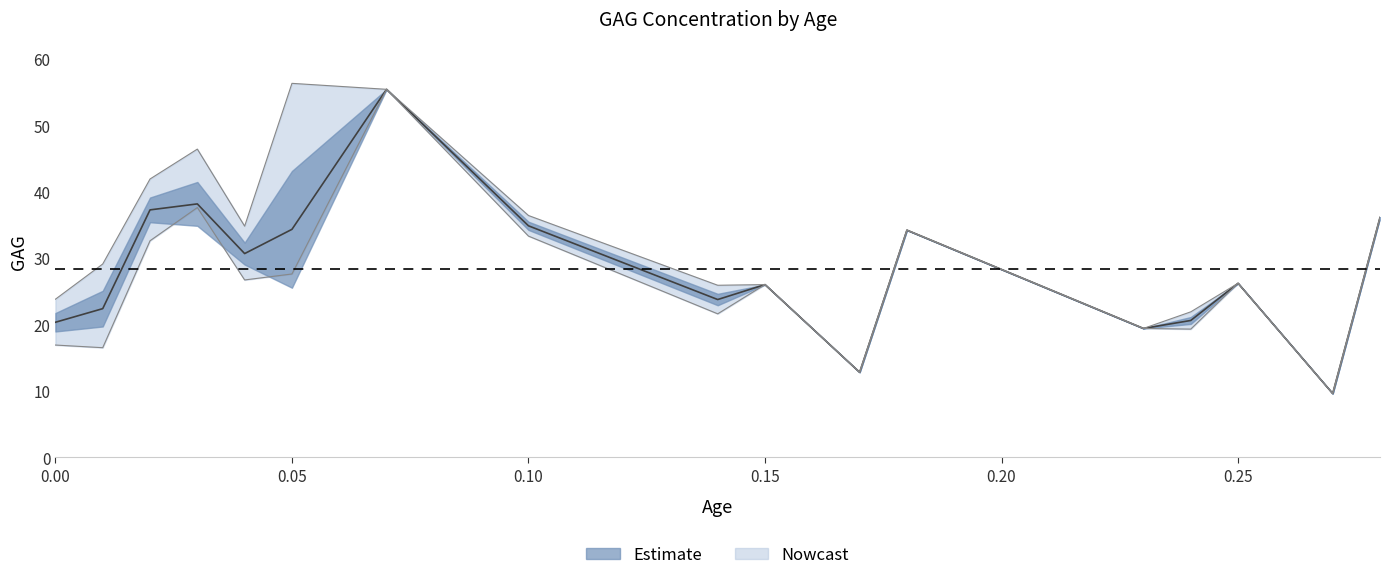

Rank the series by their maximum value, from highest to lowest.

upper_GAG, mean_GAG, lower_GAG